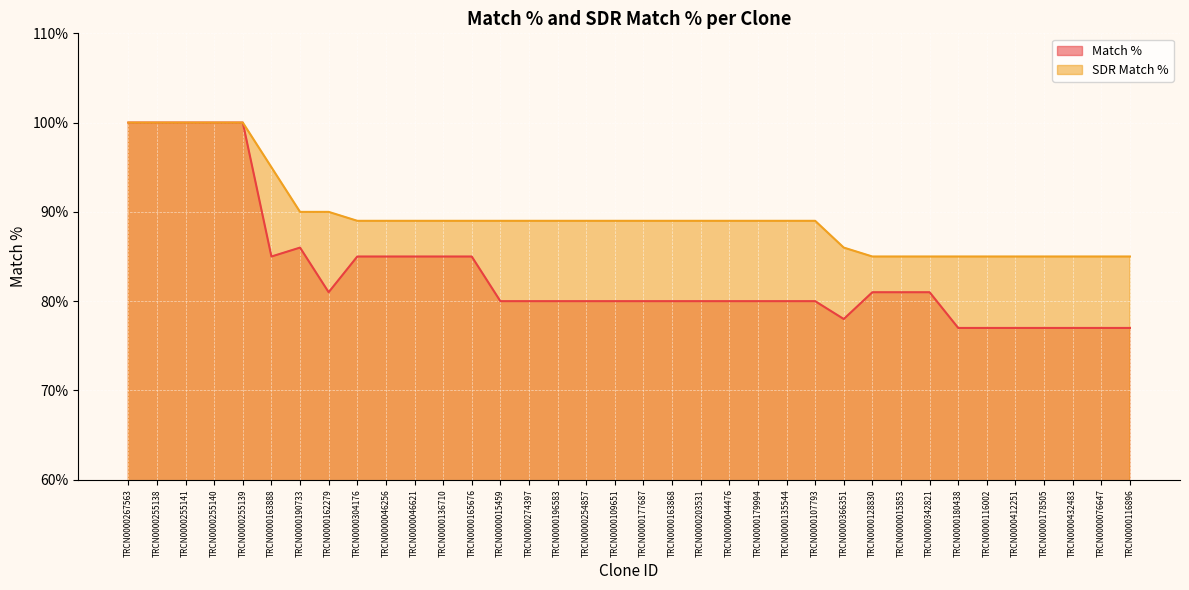

At TRCN0000412251, list the series in order from smallest to largest.

Match %, SDR Match %